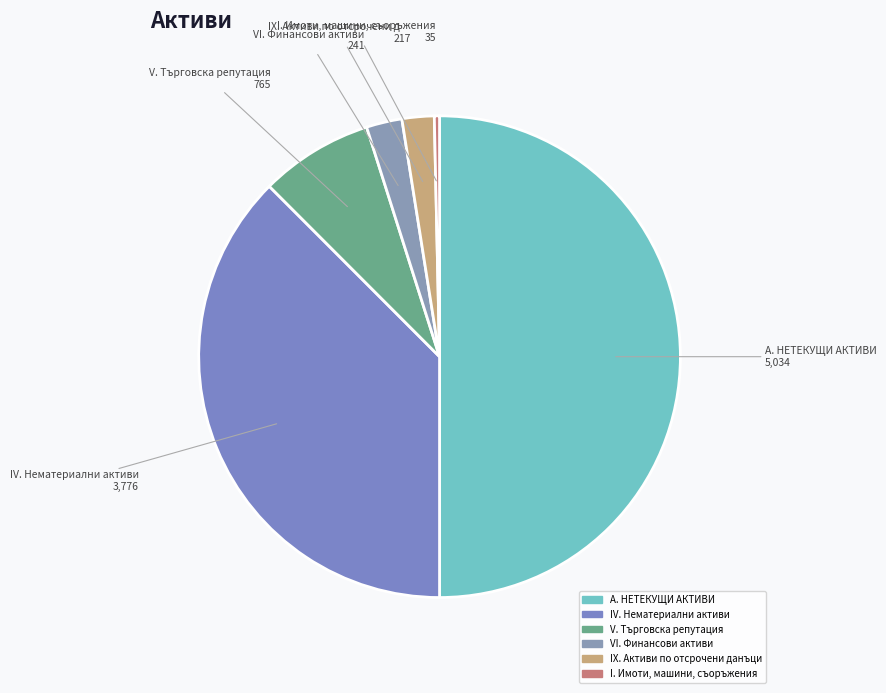

Does VI. Финансови активи account for over 50% of the chart?

No